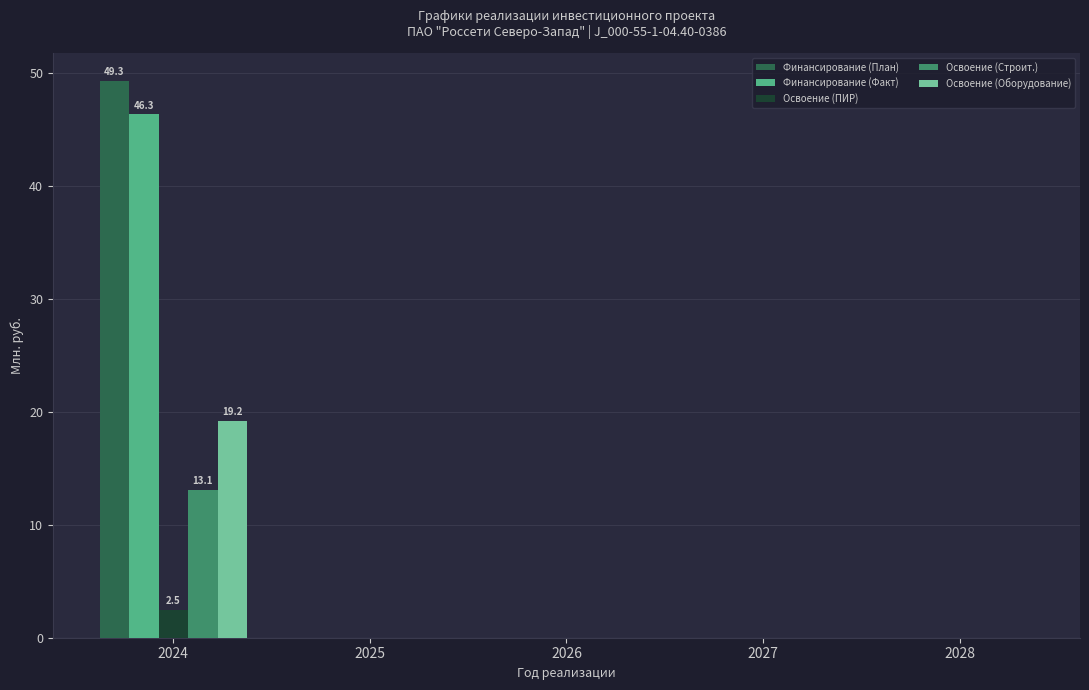

What is the maximum value for Финансирование (Факт)?

46.3